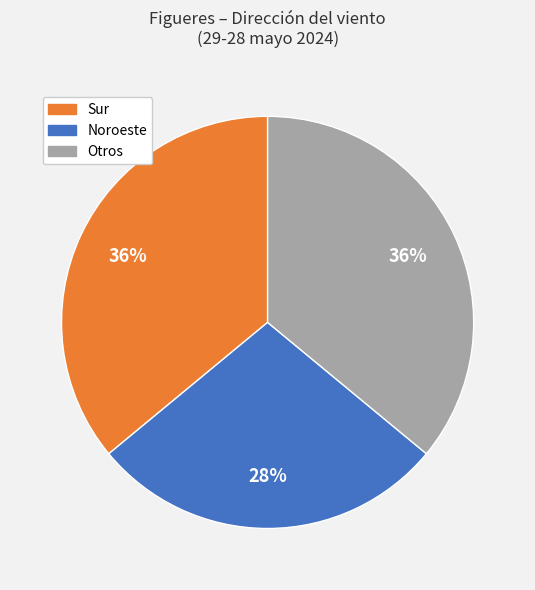

Is there a majority slice in this chart?

No